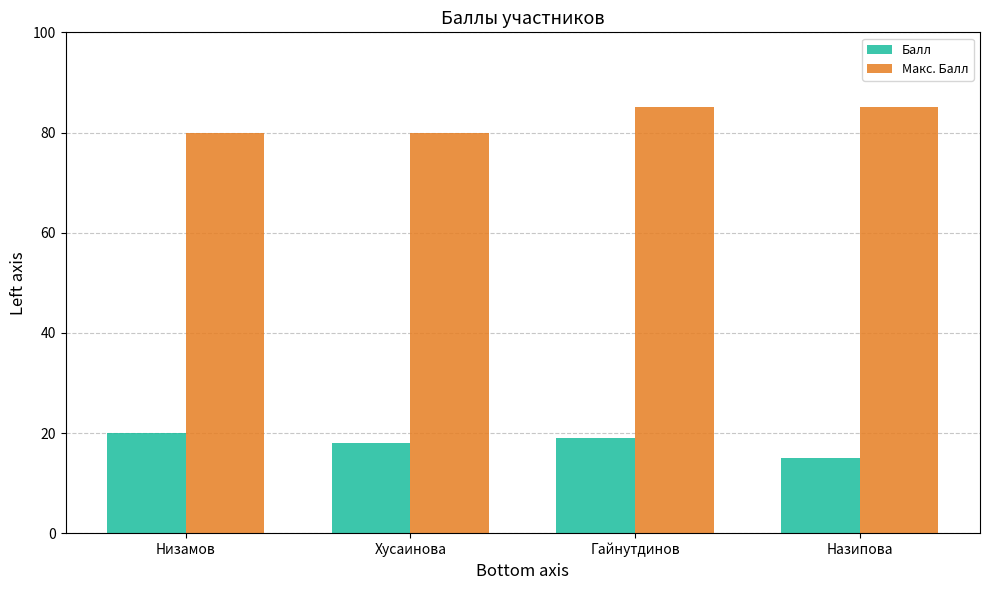

At which label does Балл reach its minimum?

Назипова